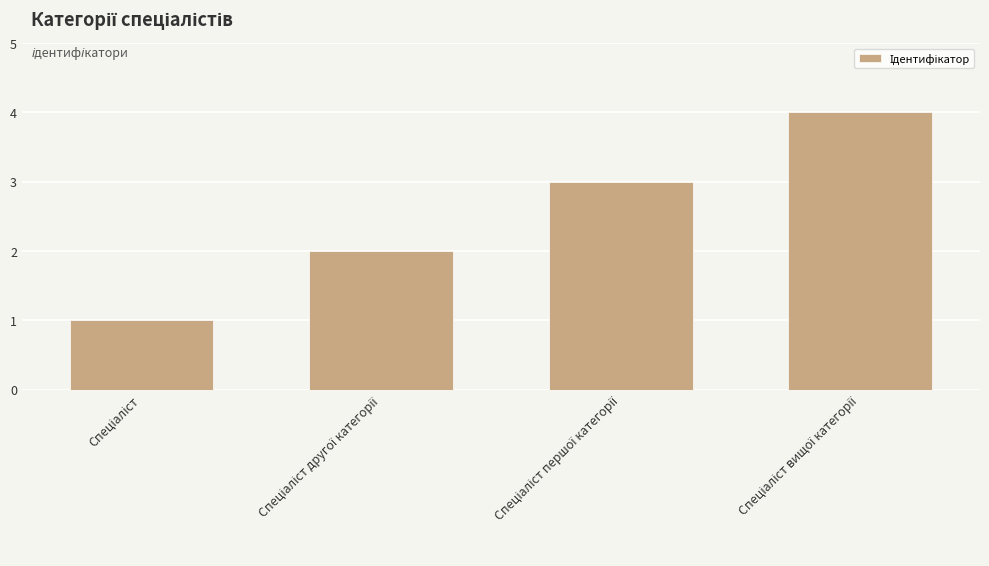

What is the sum of all values?

10